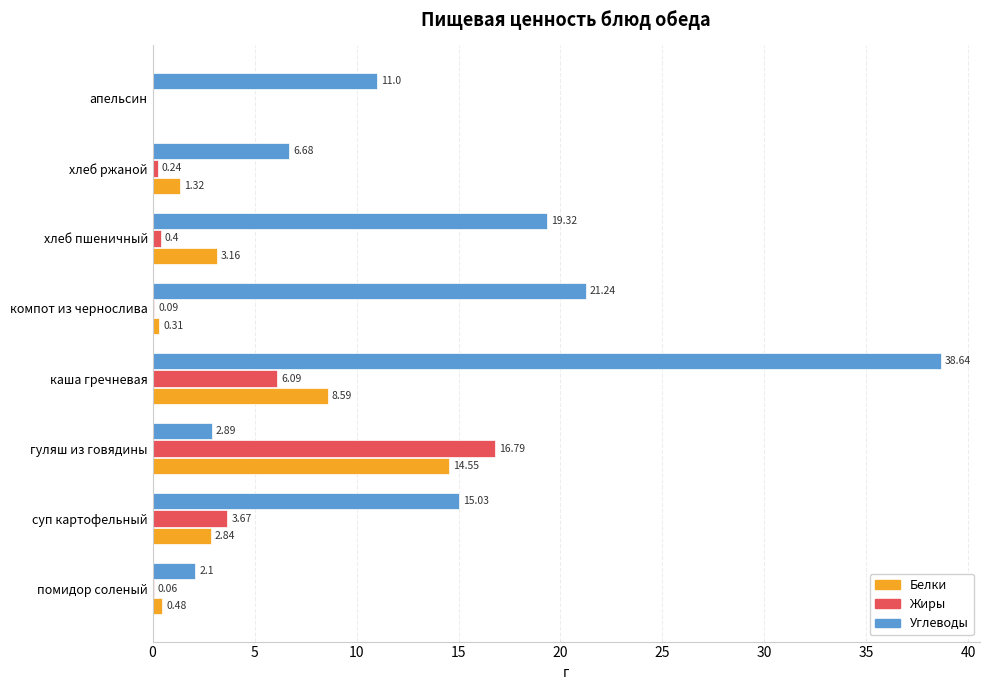

At which label does Углеводы reach its peak?

каша гречневая